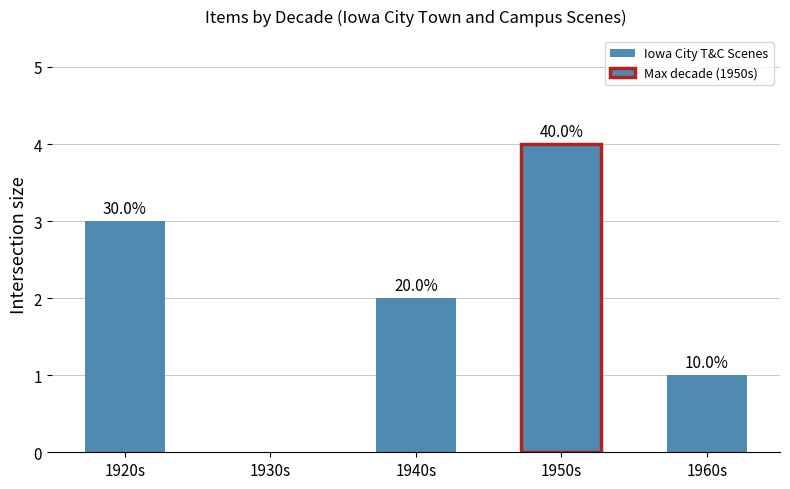

Are the bars grouped side by side (vs. stacked)?

No